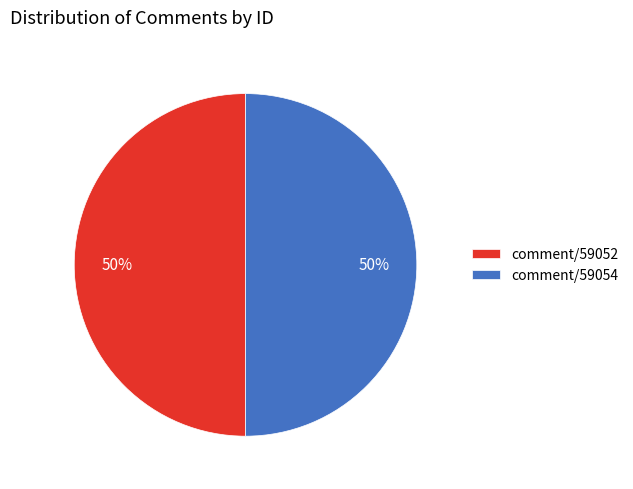

Combined, do comment/59052 and comment/59054 account for over 50%?

Yes